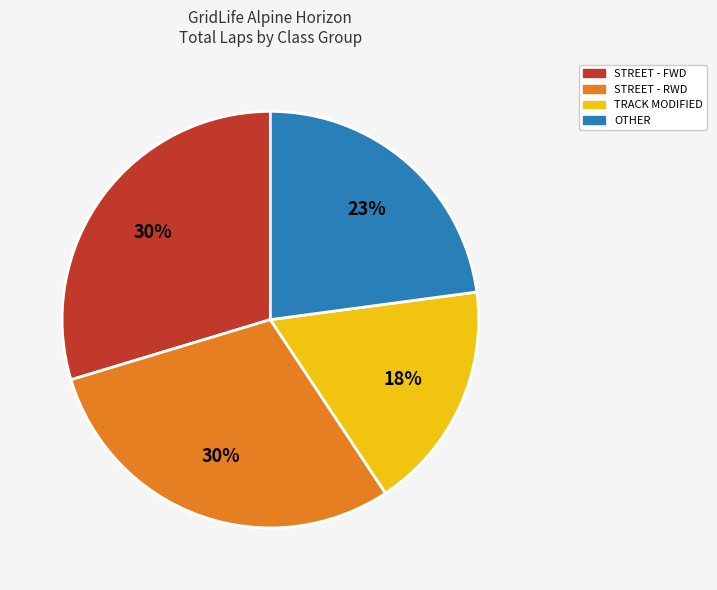

How many segments does this pie chart have?

4